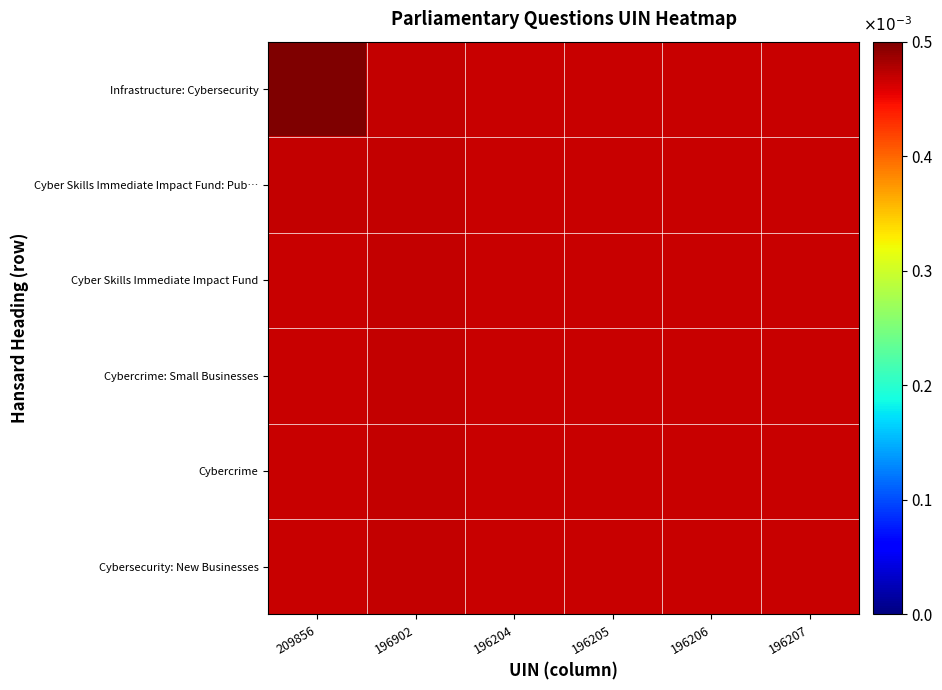

List the series in order of their peak value, highest first.

Infrastructure: Cybersecurity, Cyber Skills Immediate Impact Fund: Pub…, Cyber Skills Immediate Impact Fund, Cybercrime: Small Businesses, Cybercrime, Cybersecurity: New Businesses